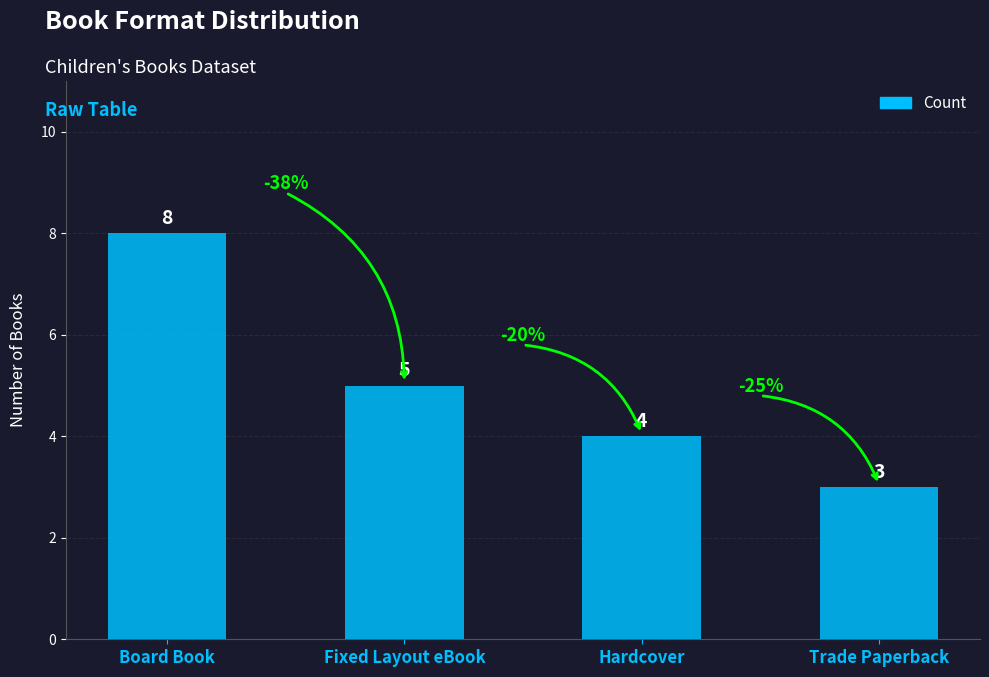

True or false: the data shows 4 at Hardcover.

True